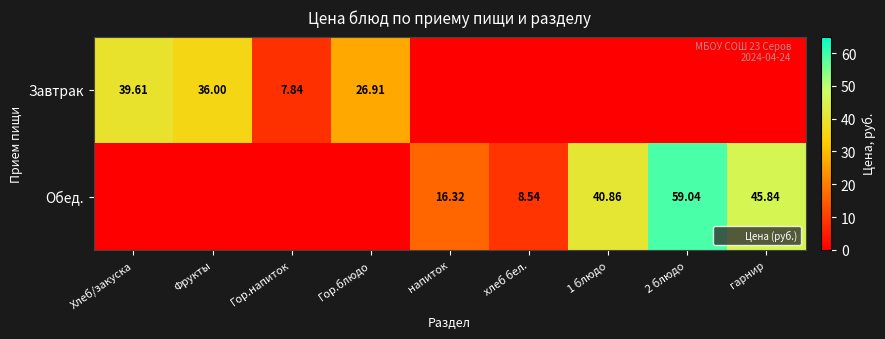

Rank the series by their maximum value, from highest to lowest.

Обед., Завтрак